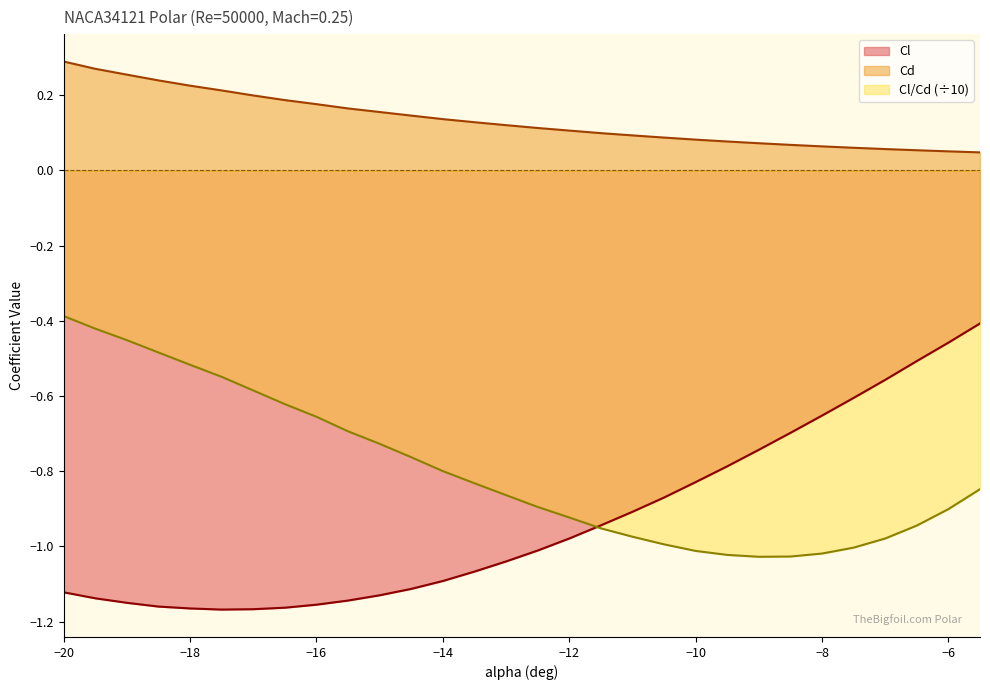

True or false: Cd and Cl/Cd cross at least once.

False